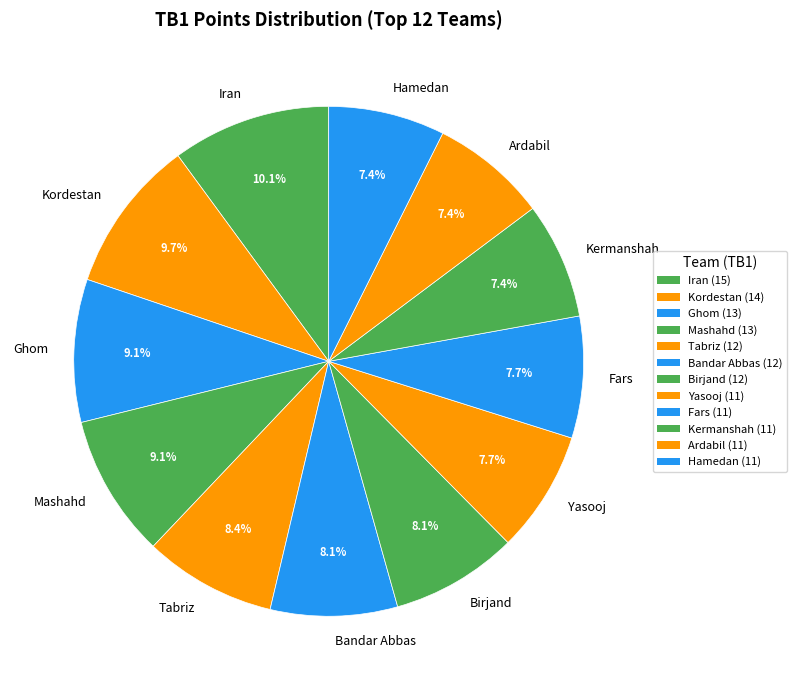

What percentage is the Kermanshah slice, to the nearest percent?

7%